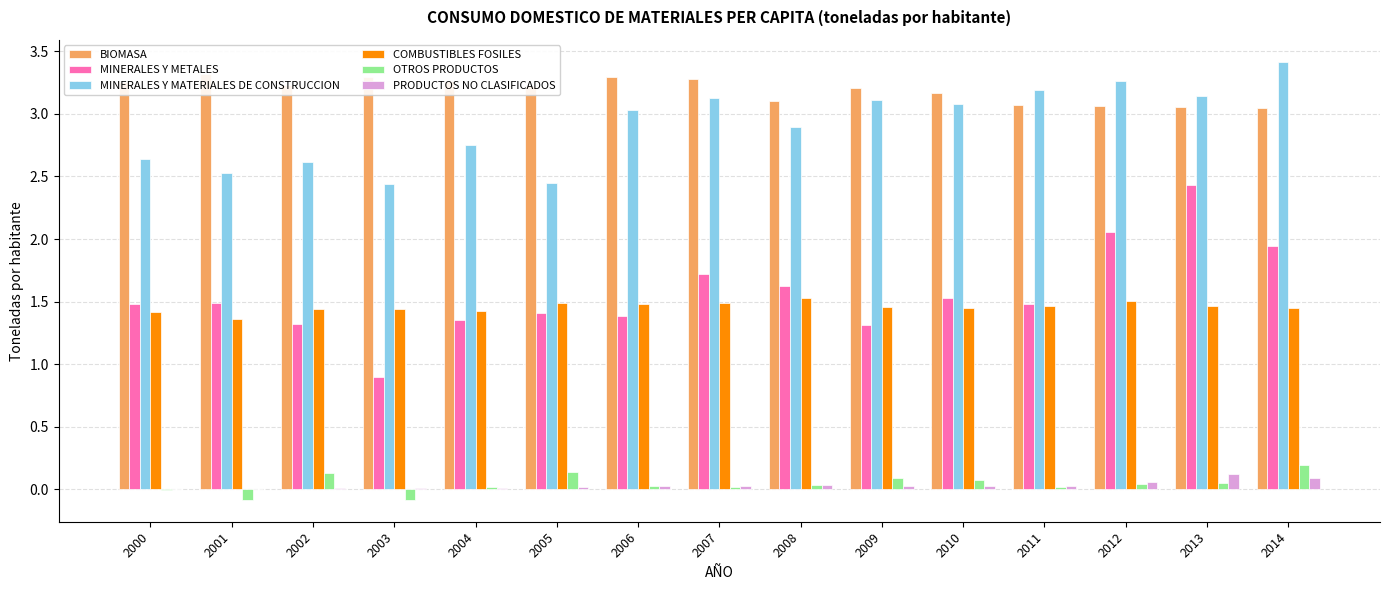

What is the lowest value of the BIOMASA series?

3.0